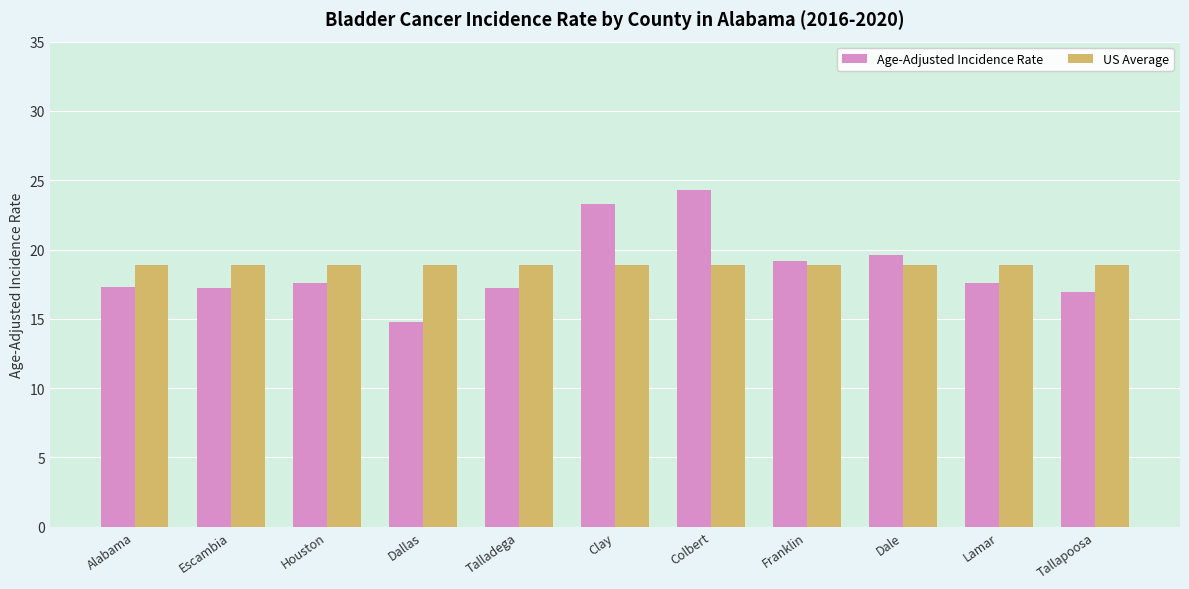

List the series in order of their peak value, lowest first.

US Average, Age-Adjusted Incidence Rate